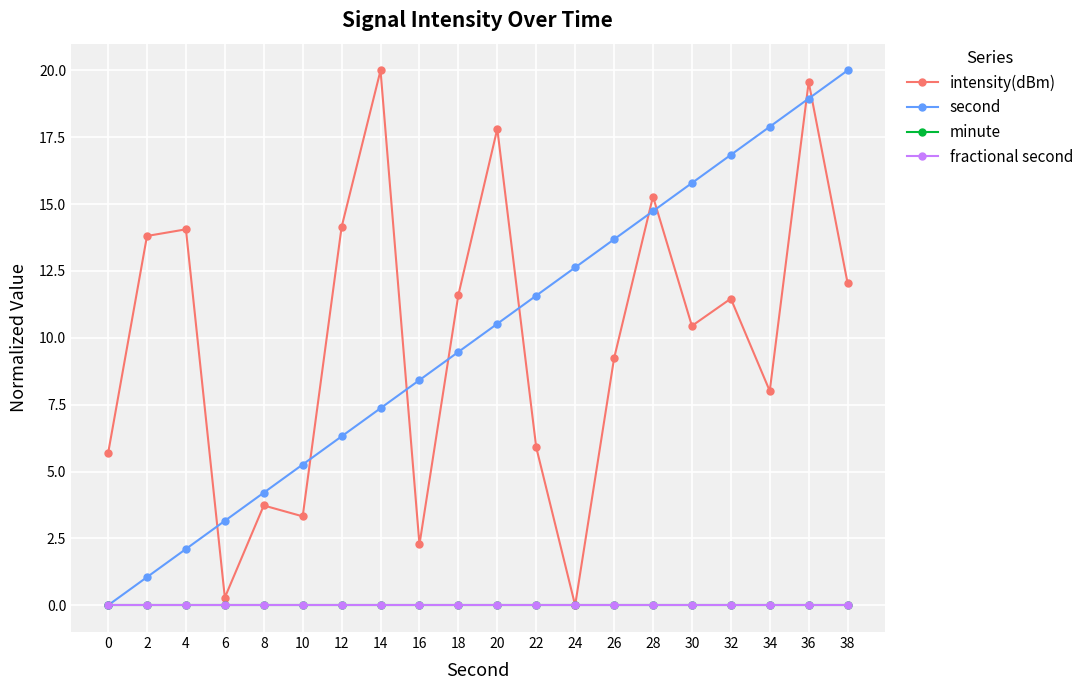

What is the total value across all series at 24?

12.6